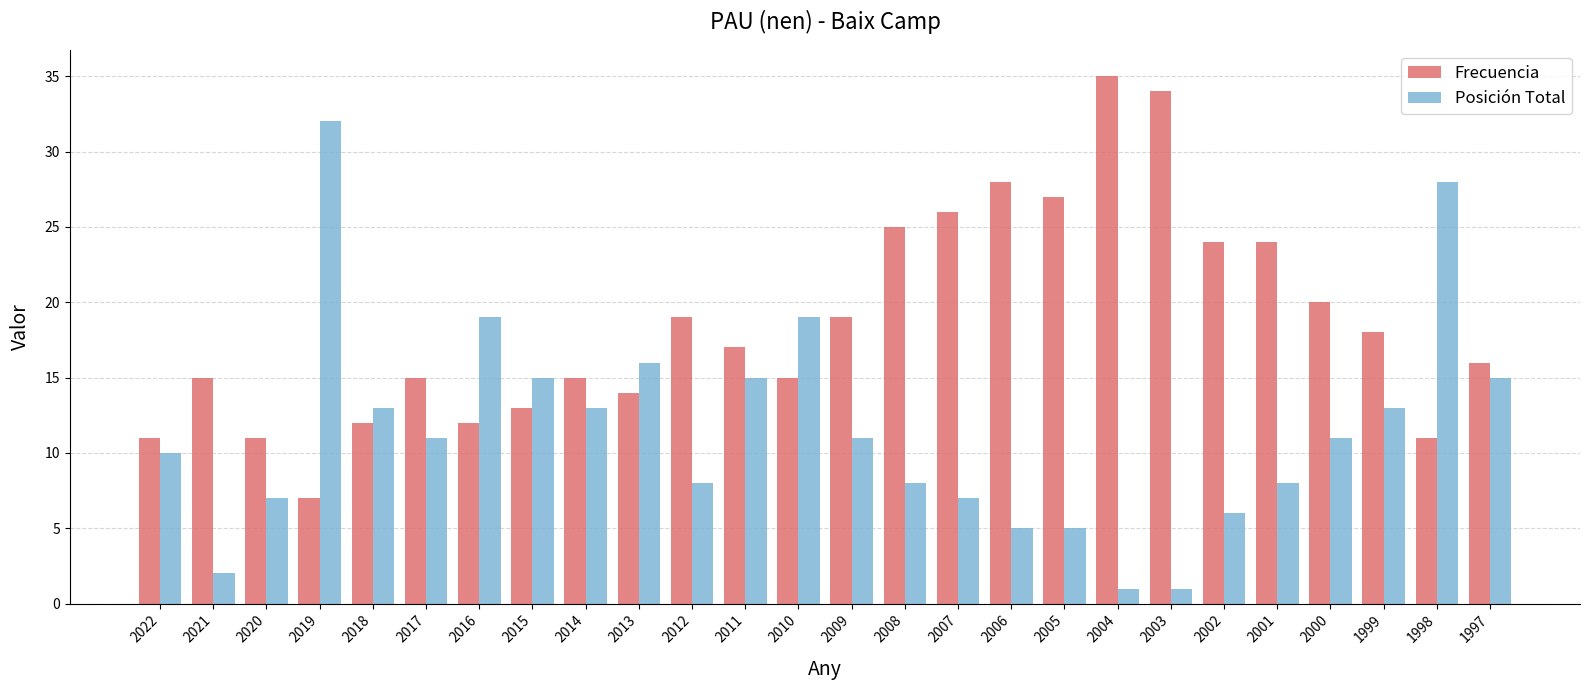

What is the value of the Posición Total bar at the 10th from the left?

16